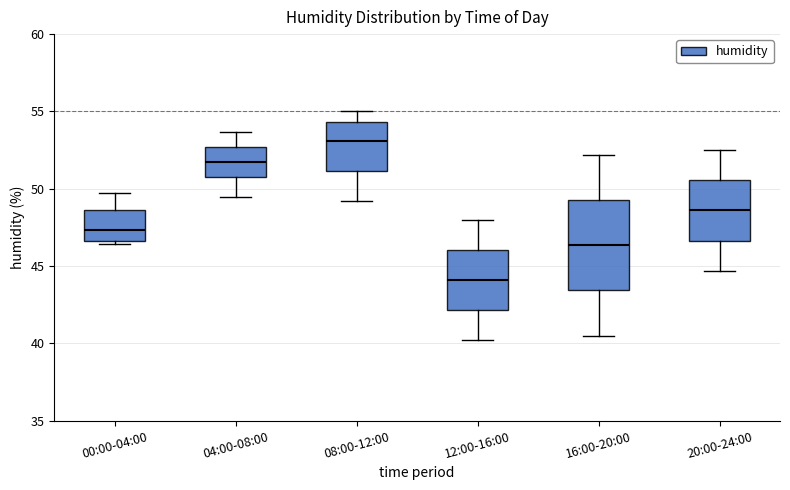

Reading left to right, read every box against the y-axis: the position of its median line, the range the box covers, and the ends of its whiskers. The values are not printed on the chart, so give them approximately, as read against the axis.

00:00-04:00: median 47.5, box 46.5 to 48.5, whiskers 46.5 (just below the box's lower edge) to 49.5
04:00-08:00: median 52.0, box 51.0 to 52.5, whiskers 49.5 to 53.5
08:00-12:00: median 53.0, box 51.0 to 54.5, whiskers 49.0 to 55.0
12:00-16:00: median 44.0, box 42.0 to 46.0, whiskers 40.0 to 48.0
16:00-20:00: median 46.5, box 43.5 to 49.5, whiskers 40.5 to 52.0
20:00-24:00: median 48.5, box 46.5 to 50.5, whiskers 44.5 to 52.5